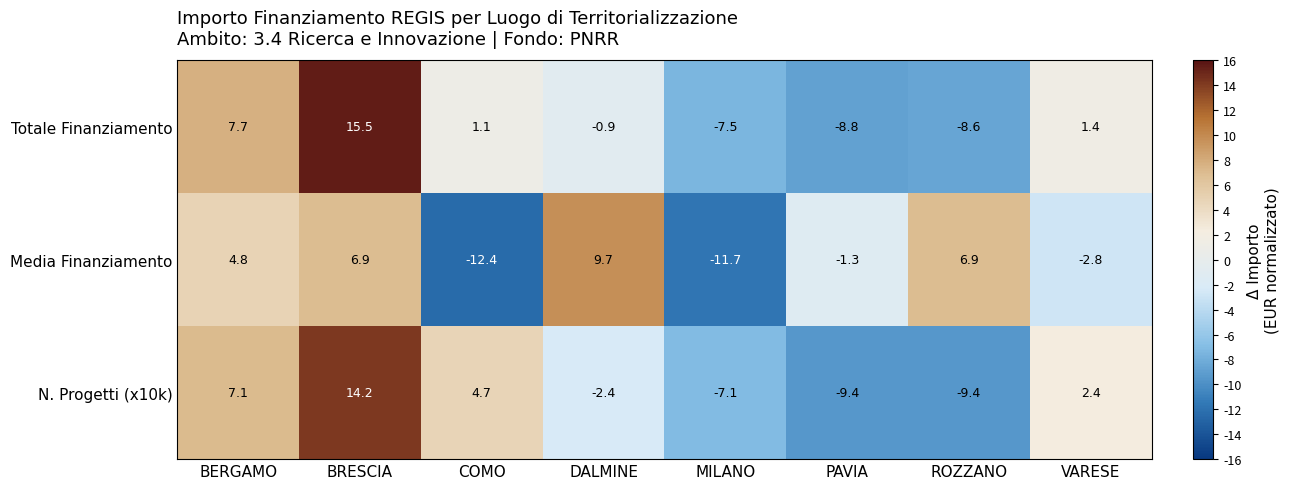

Which category has the highest value across all series?

BRESCIA